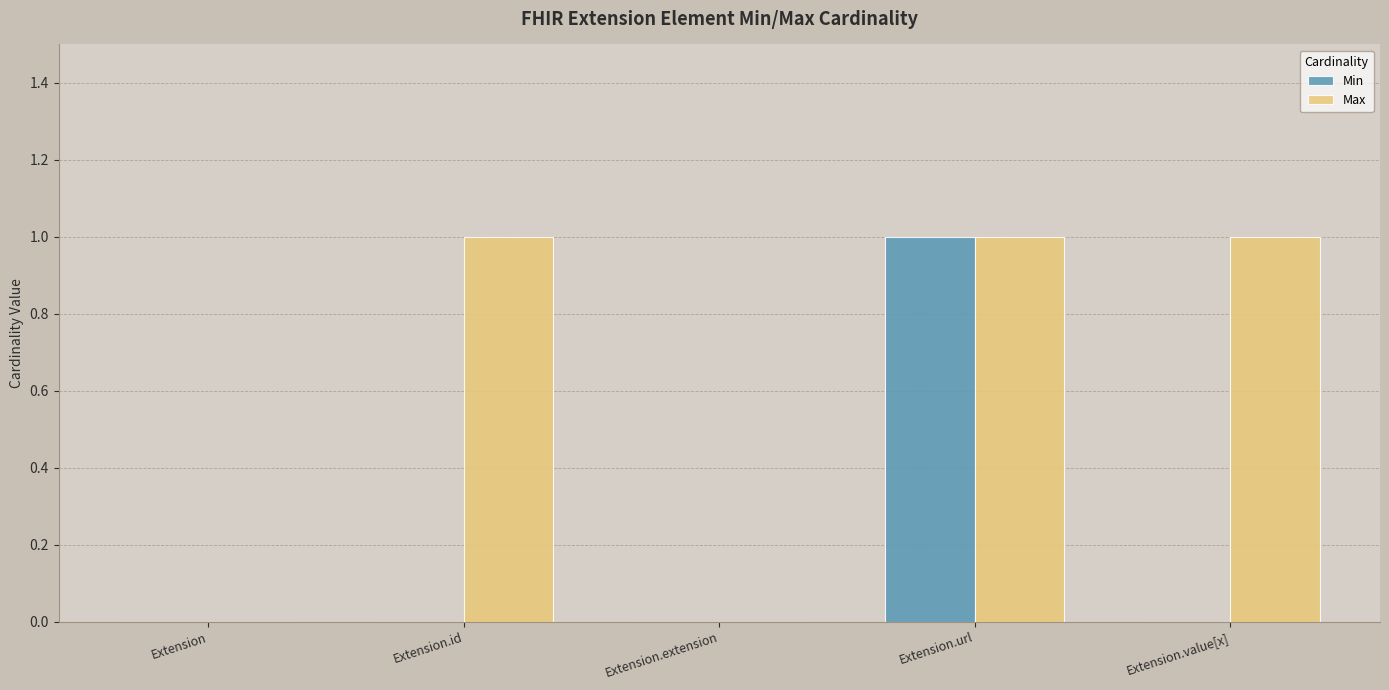

Are the bars grouped side by side (vs. stacked)?

Yes